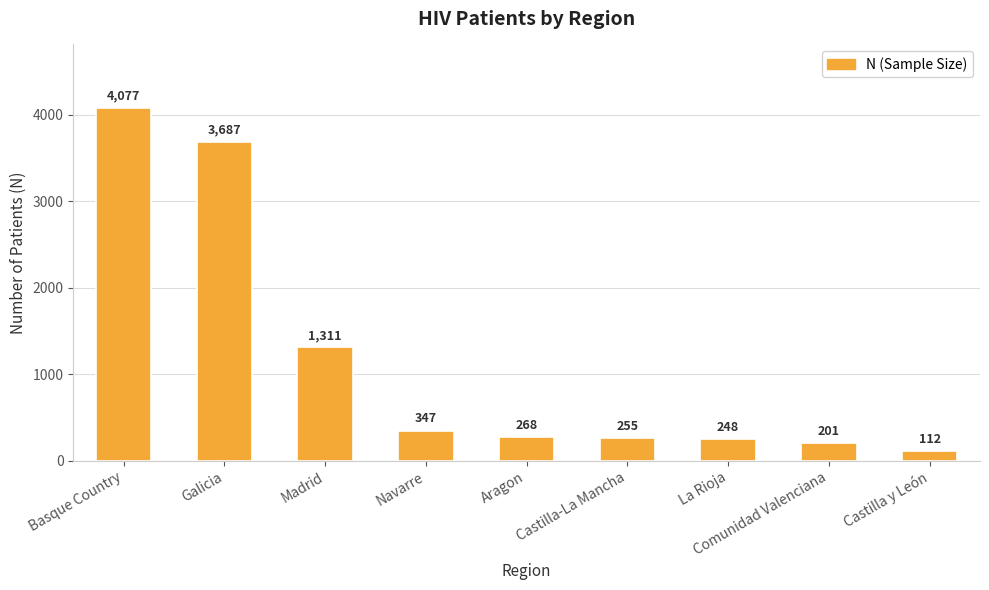

What is the label of the 5th bar from the left?

Aragon